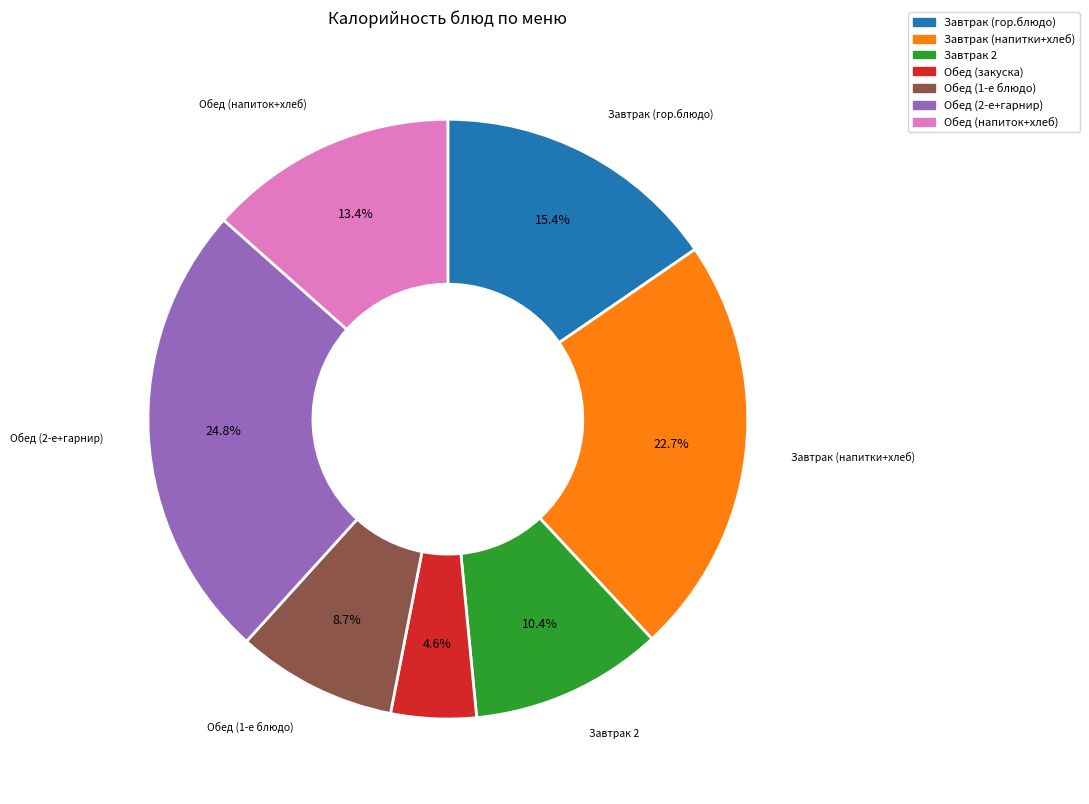

Is there any slice that represents more than half of the pie?

No